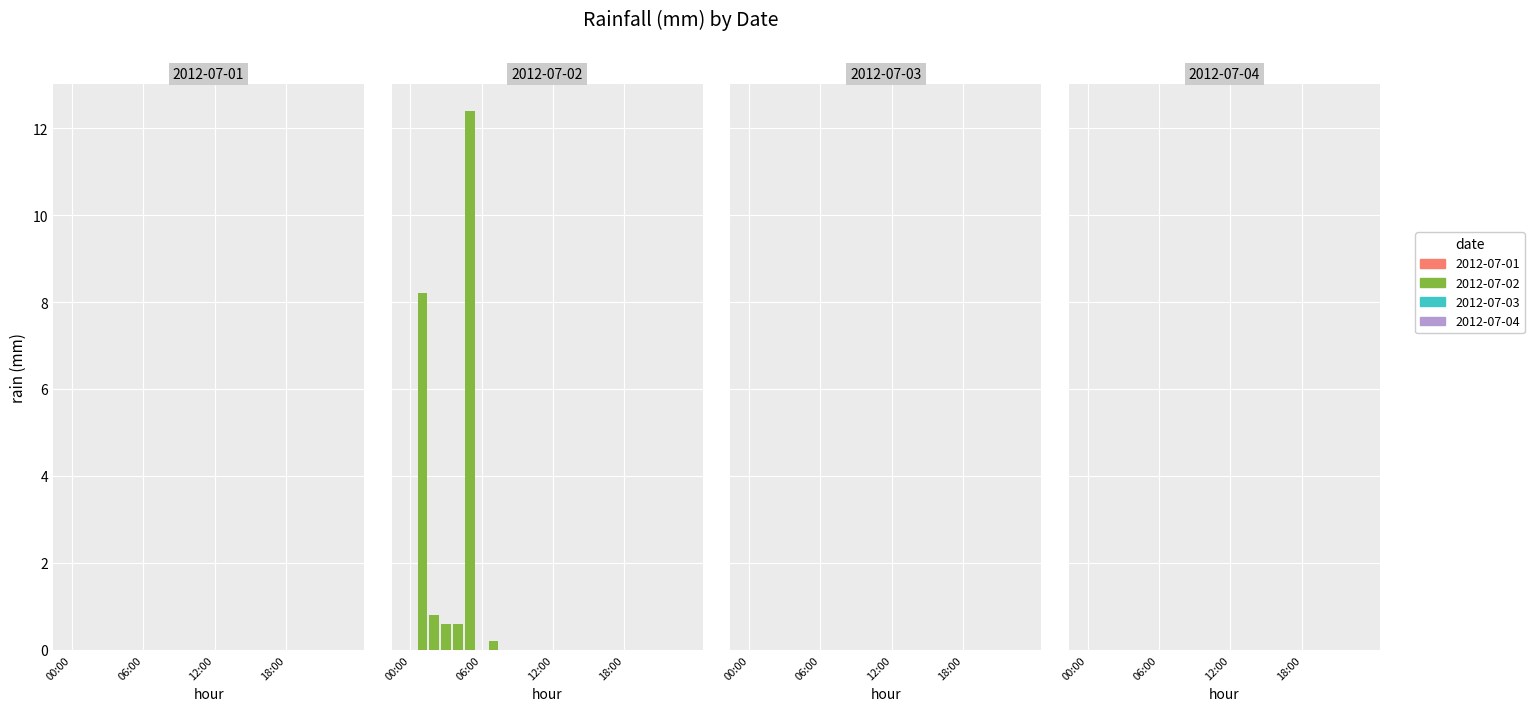

What is the label of the 23rd bar from the right?

01:00